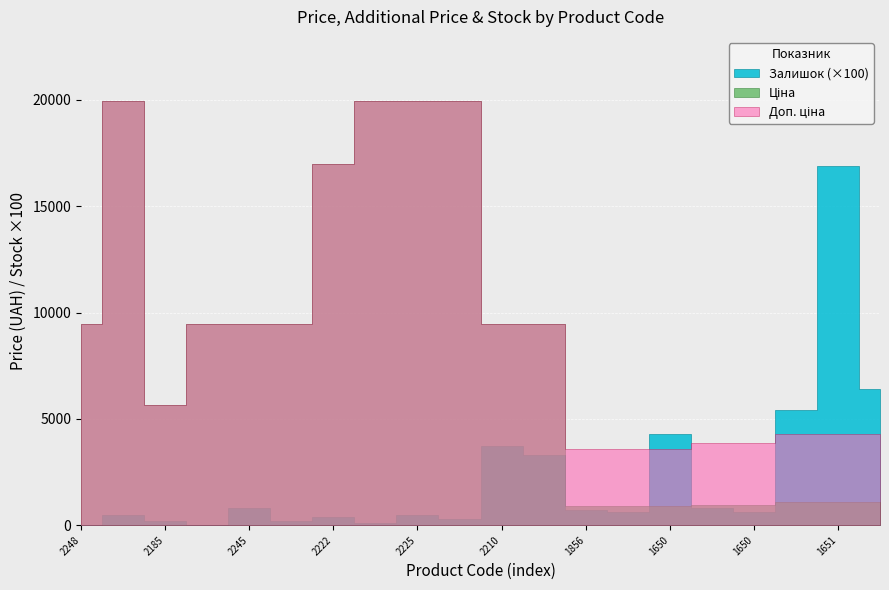

What are all the series names shown in the legend?

Ціна, Доп. ціна, Залишок